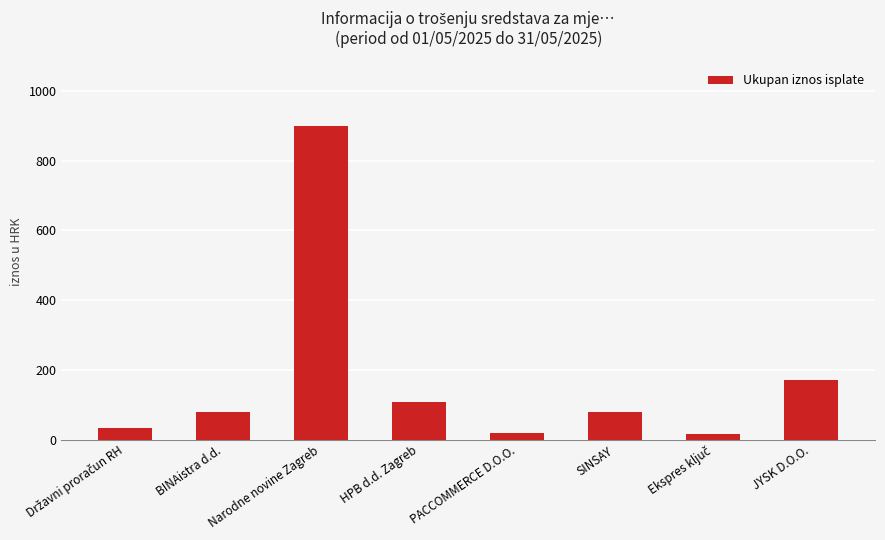

Which has a higher value, SINSAY or PACCOMMERCE D.O.O.?

SINSAY